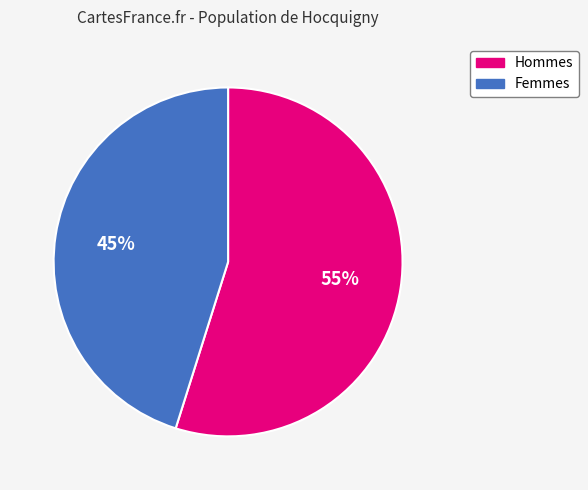

Is there a majority slice in this chart?

Yes